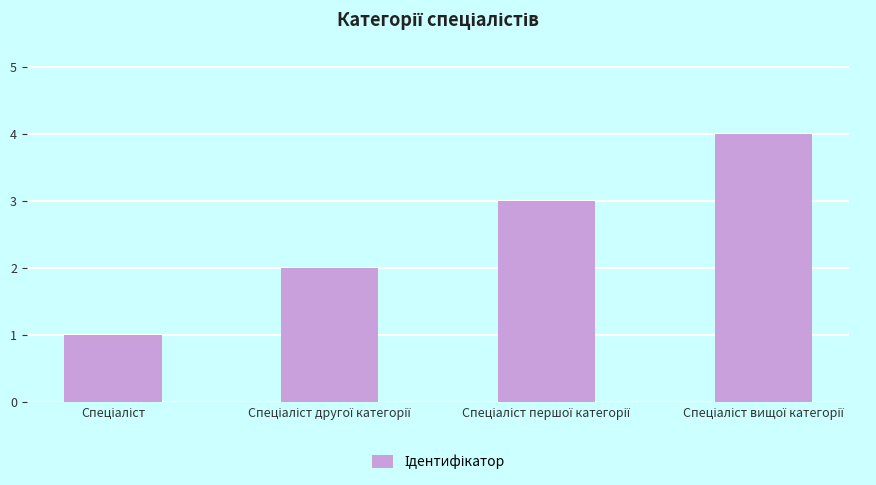

What is the difference between the maximum and minimum values?

3